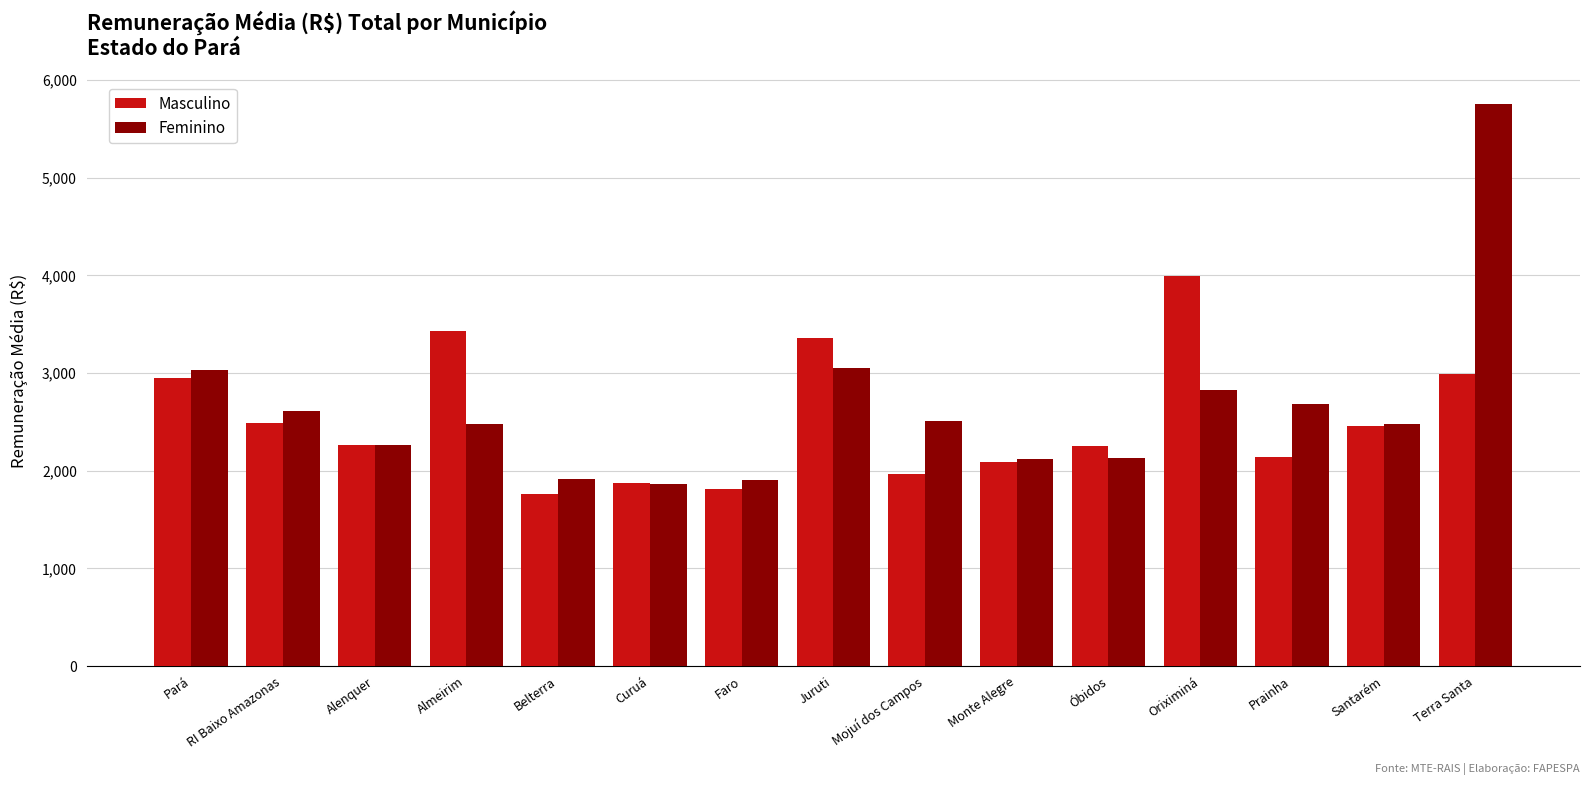

What is the approximate value of Feminino at Santarém?

2479.3